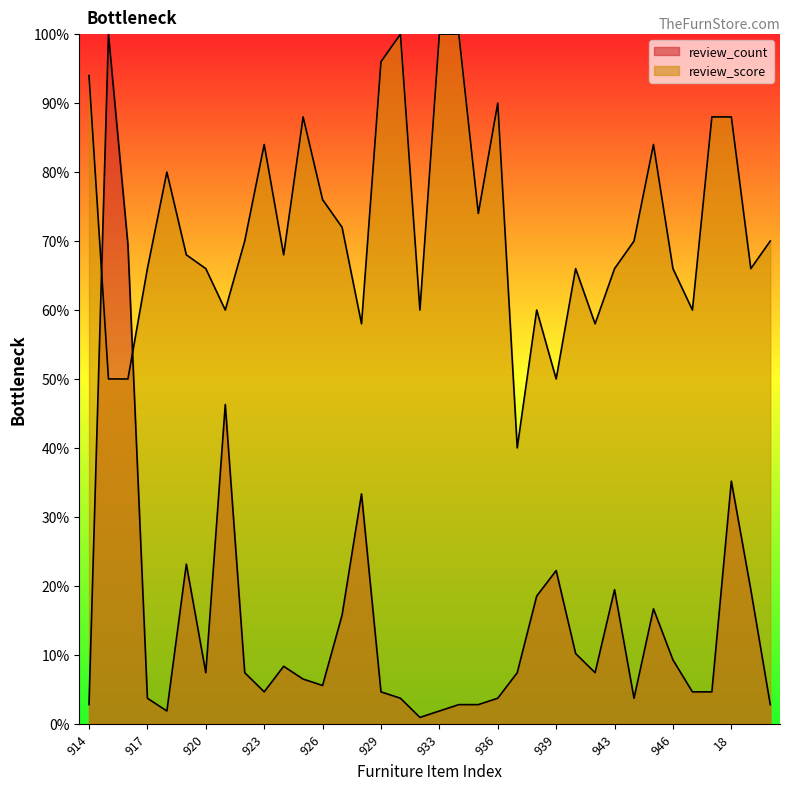

At which label is review_score closest to 70?

922